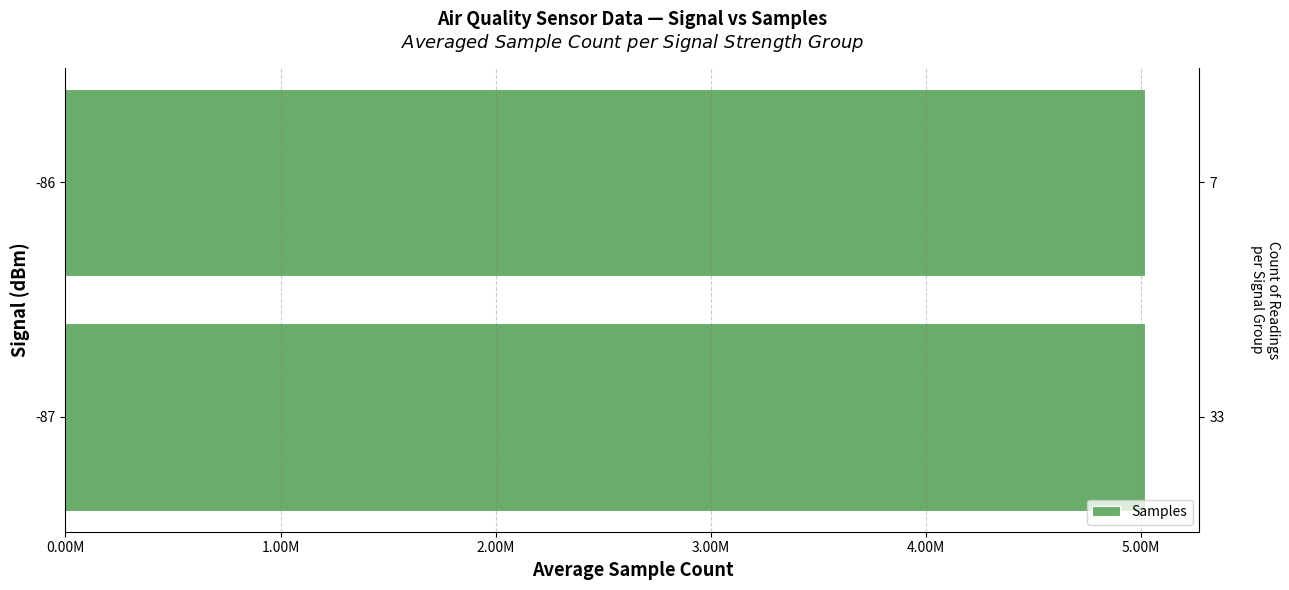

True or false: the data shows 5022010.7 at -87.

True